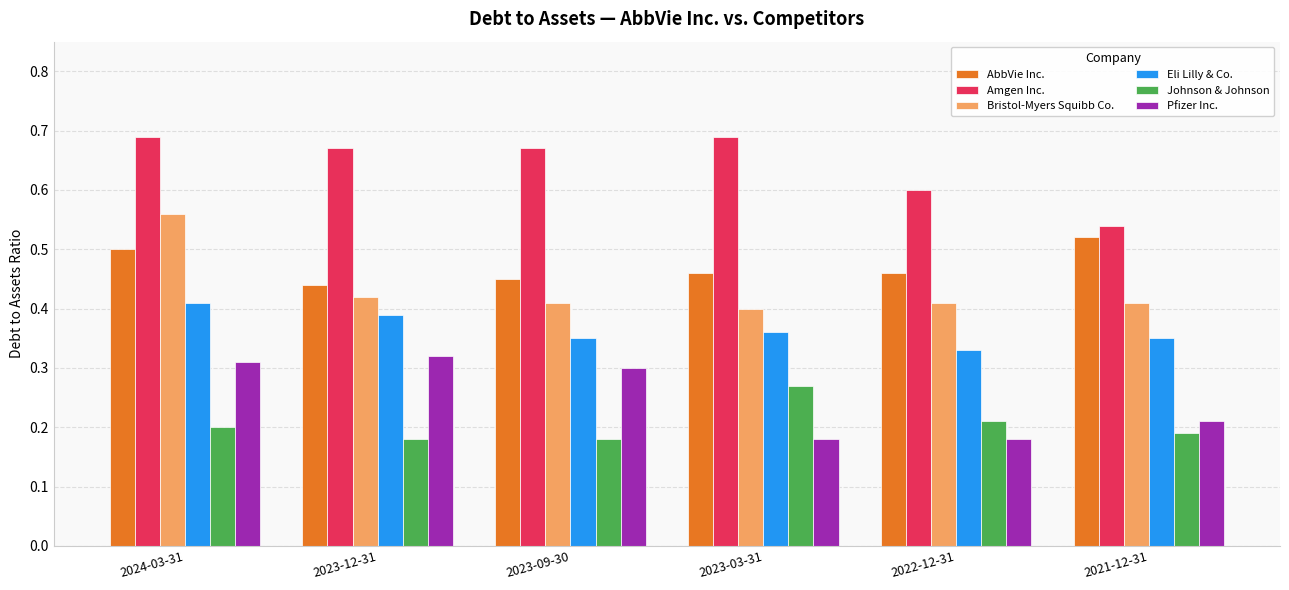

At which category is the sum across all series the highest?

2024-03-31